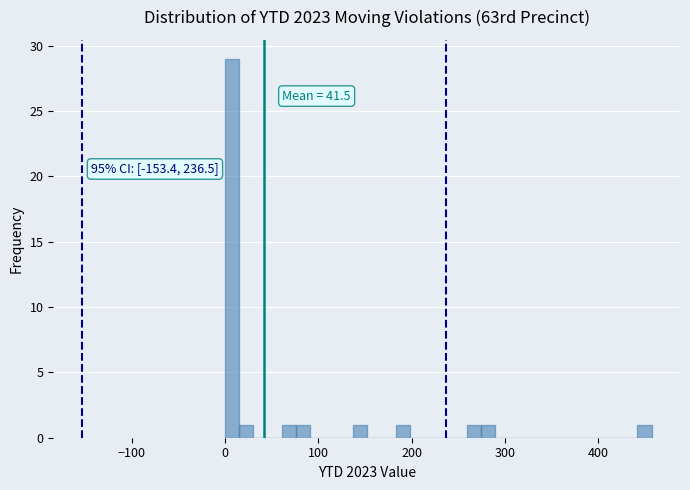

Around what value on the x-axis is the tallest bar? Give the approximate position of its centre, as read against the axis.

10